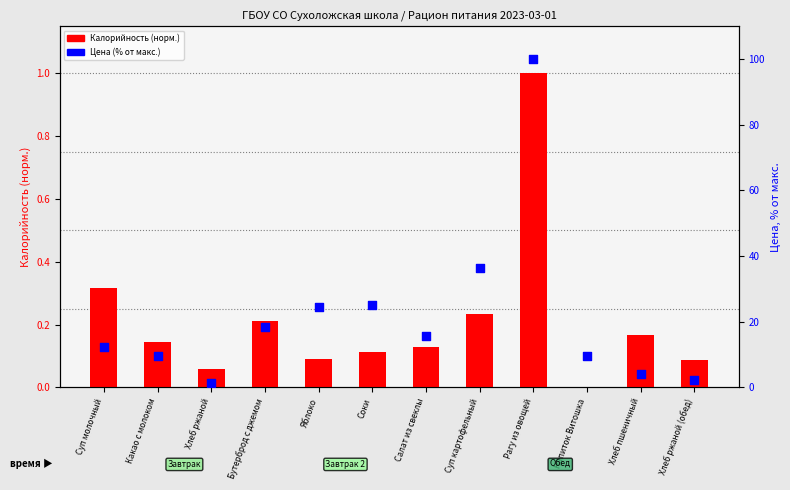

Which series reaches the minimum Y coordinate?

Калорийность (норм.)